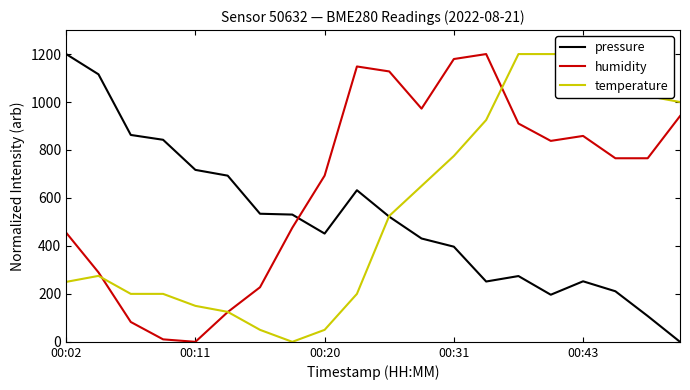

Is it true that humidity equals 1179.3 at 00:31?

True